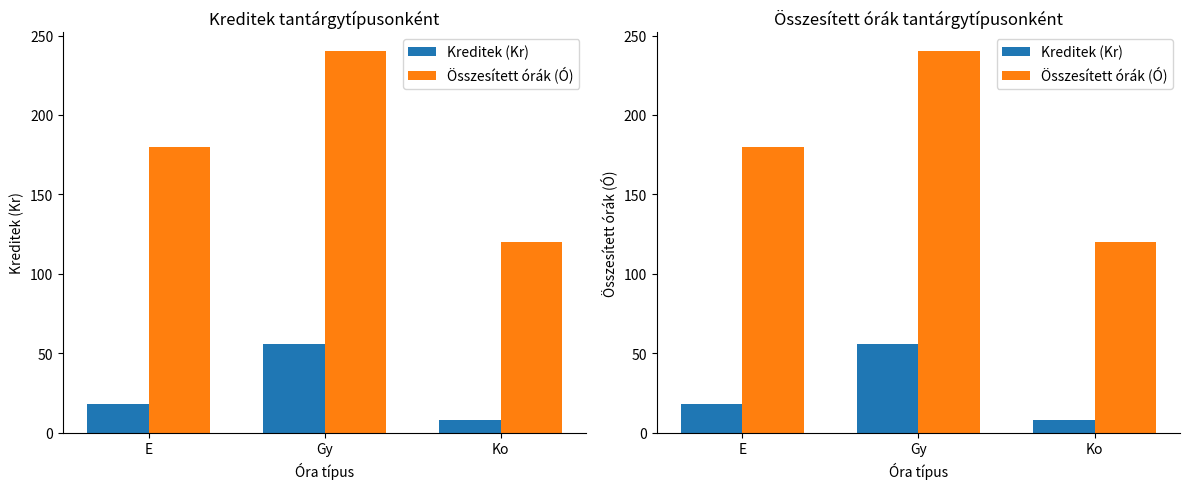

At which label is Összesített órák (Ó) closest to 180?

E